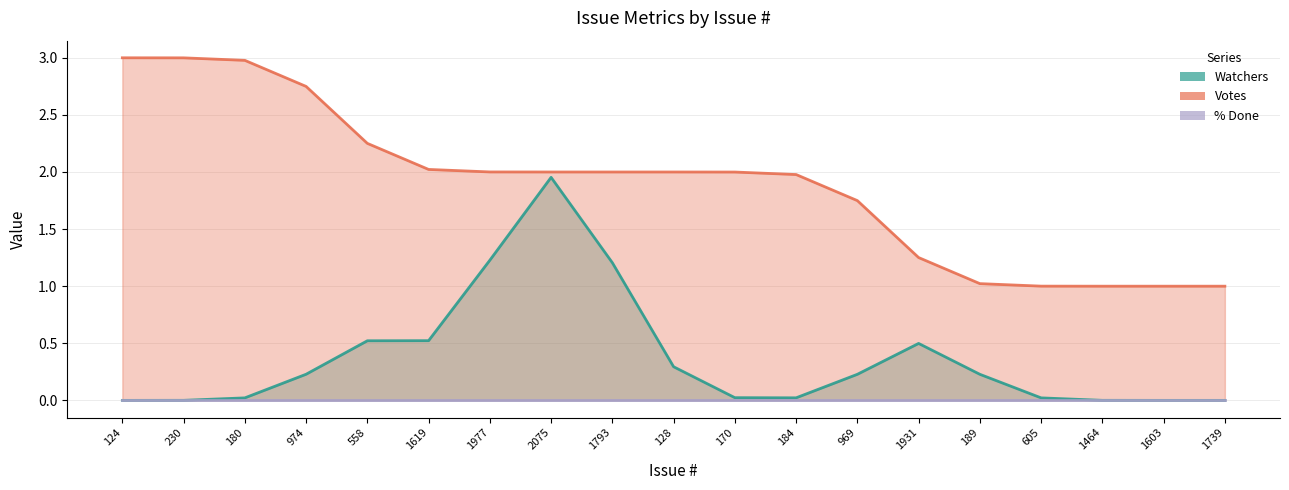

Rank the series by their average value, from highest to lowest.

Votes, Watchers, % Done